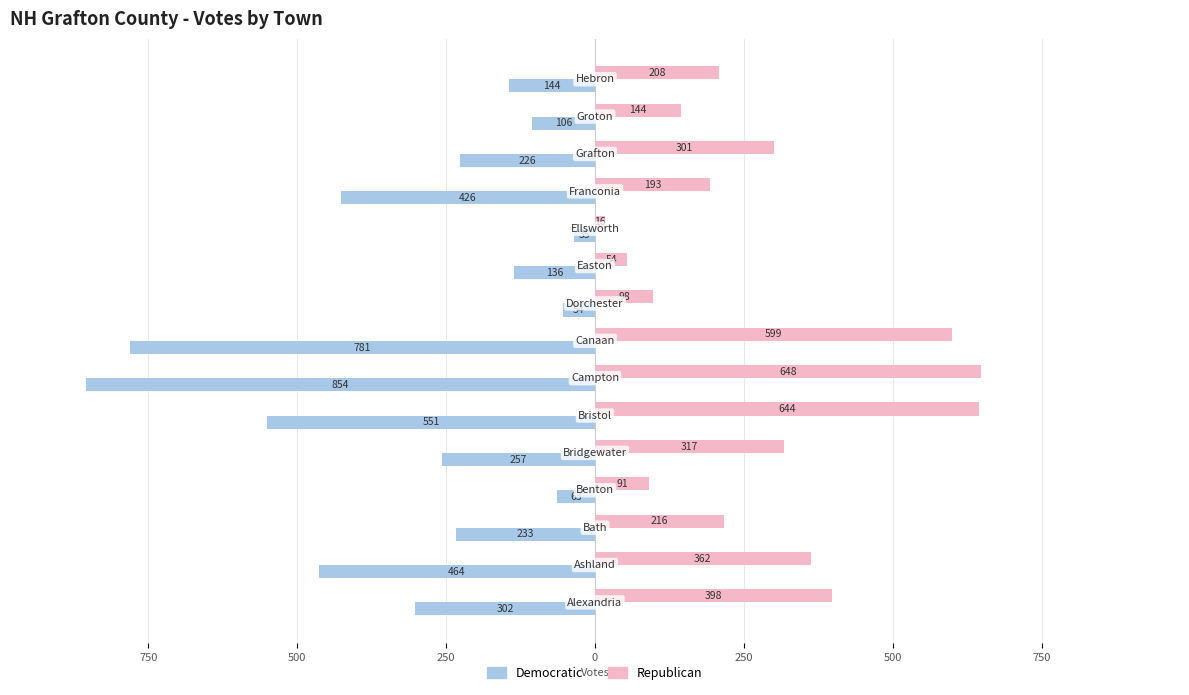

What are all the series names shown in the legend?

Democratic, Republican